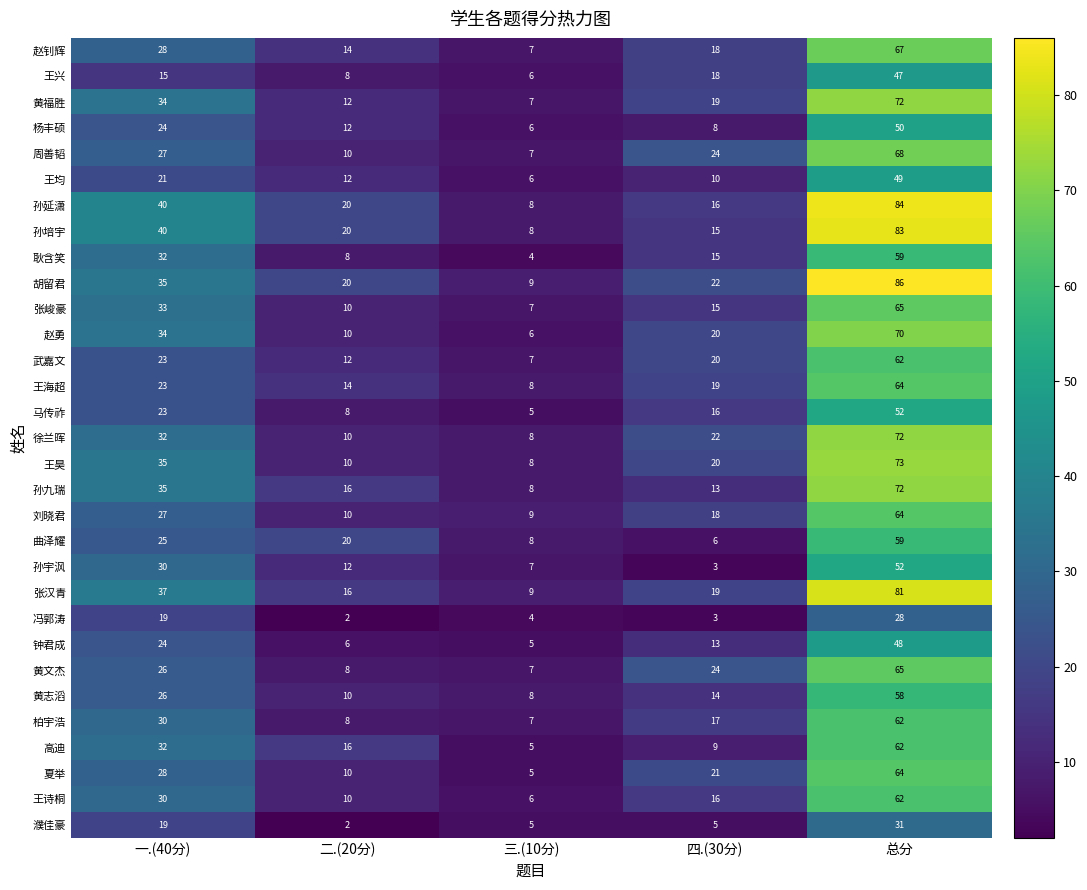

The value of 刘晓君 at 四.(30分) is 8. True or false?

False